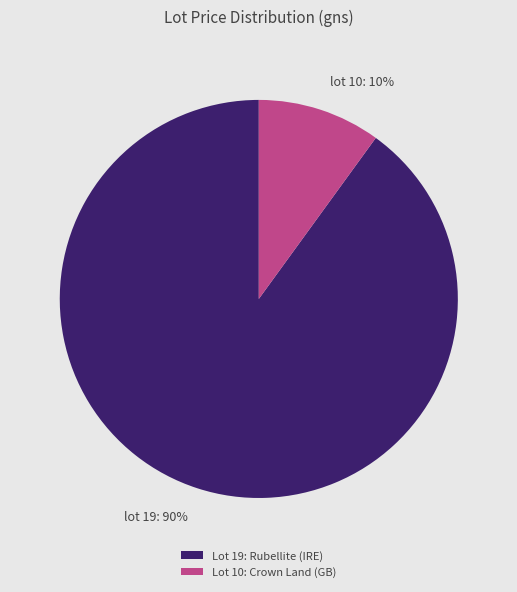

How many segments does this pie chart have?

2